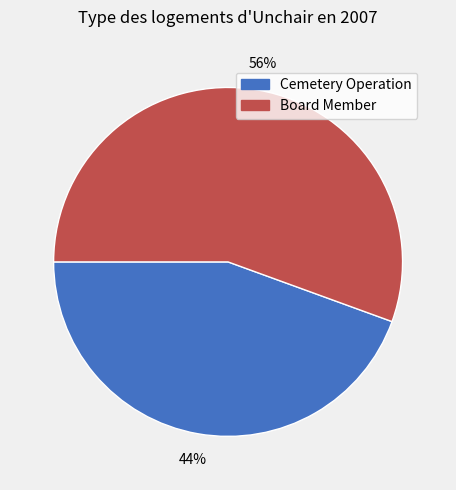

Do Cemetery Operation and Board Member together represent more than half of the pie?

Yes